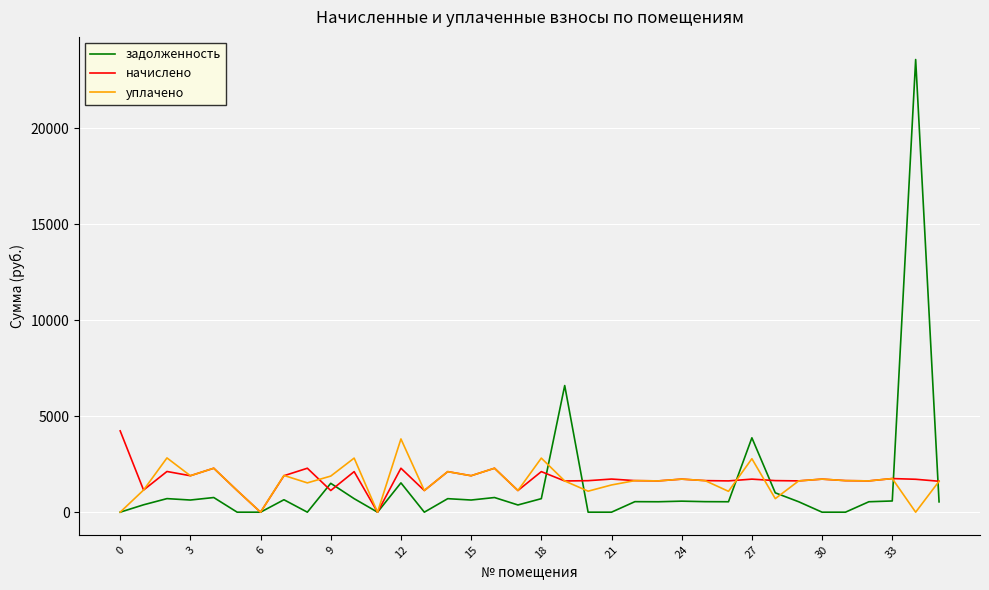

What is the average value of the уплачено series?

1610.2